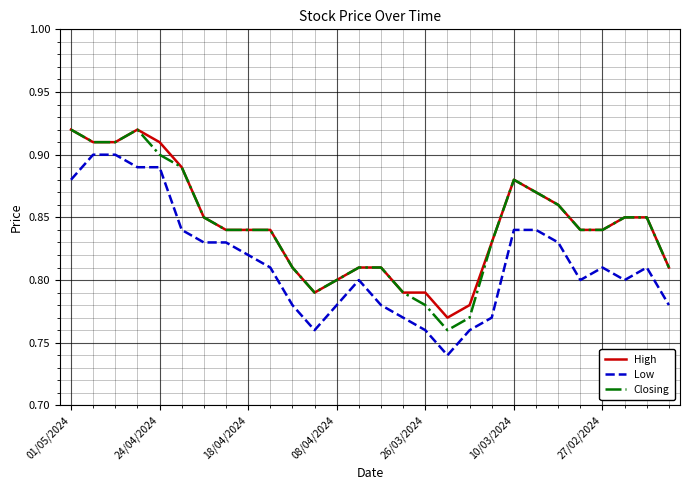

True or false: Low and High cross at least once.

False